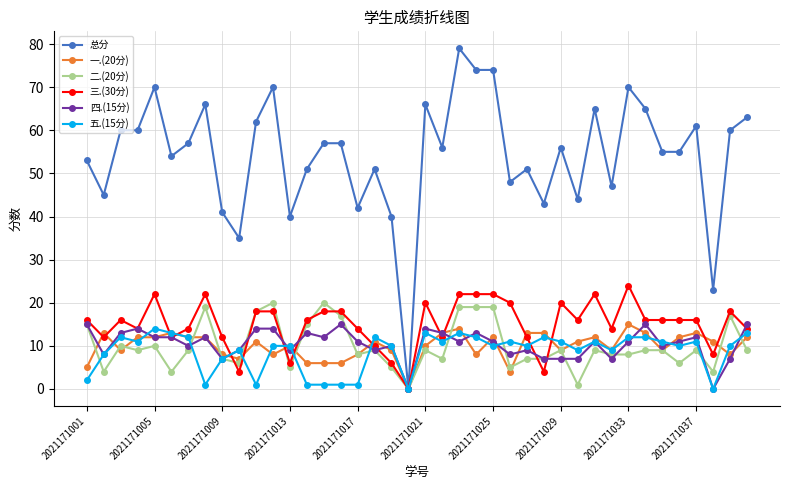

What is the maximum value shown in the chart?

79